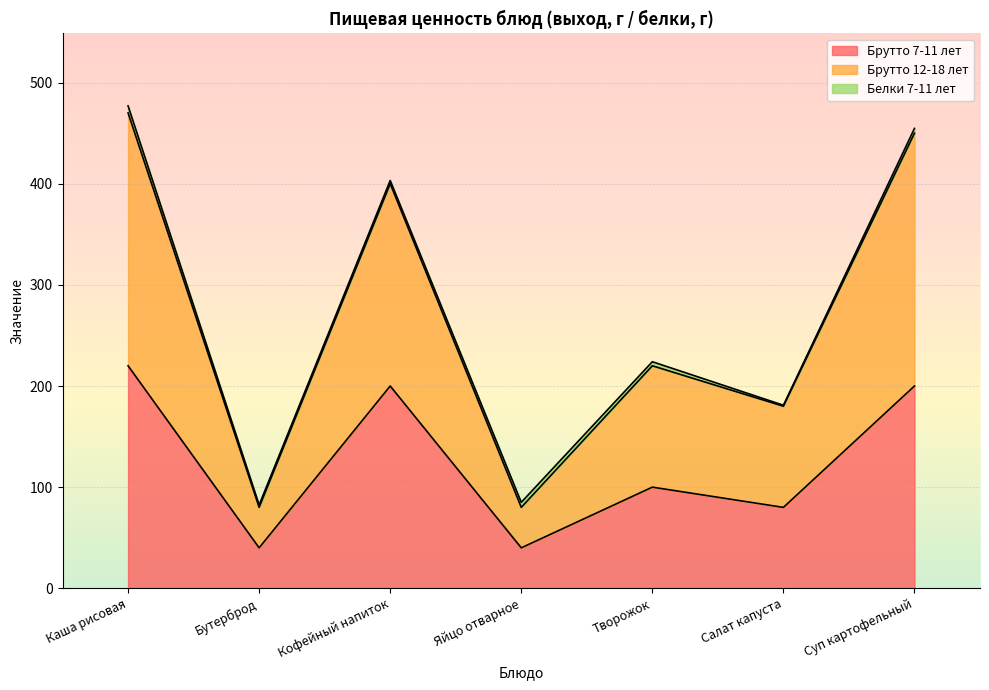

What is the difference between the Брутто 7-11 лет values at Творожок and Бутерброд?

60.0